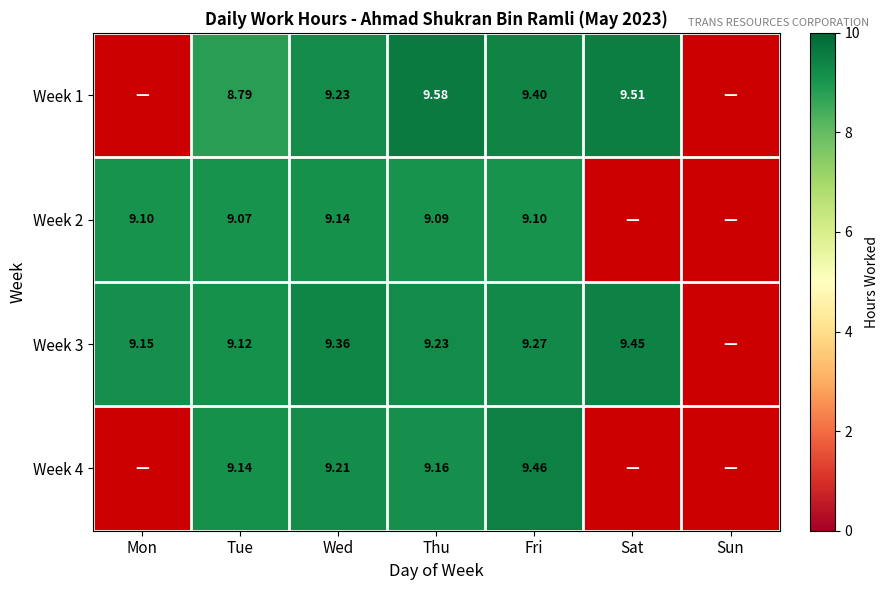

Is it true that Week 3 equals 13.6 at Thu?

False